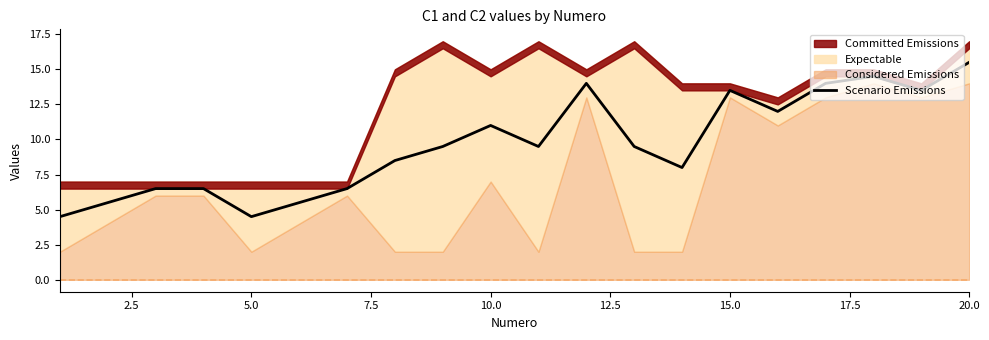

Which category has the highest value in the Scenario Emissions series?

20.0